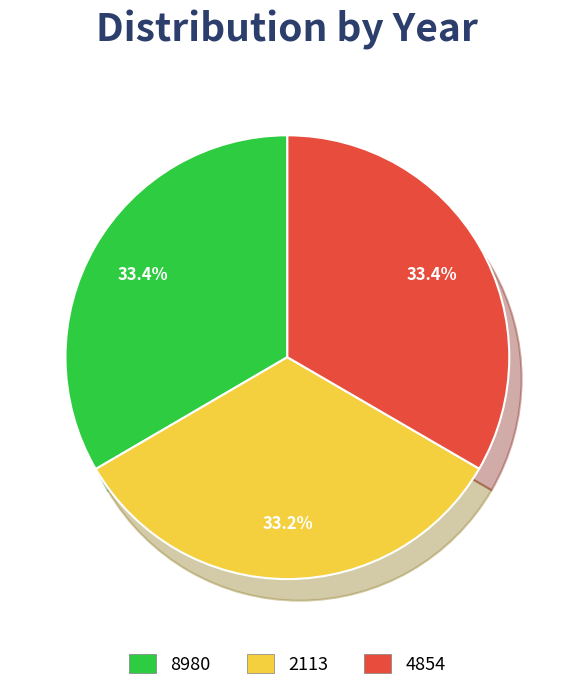

The 4854 slice represents 23% of the pie. True or false?

False